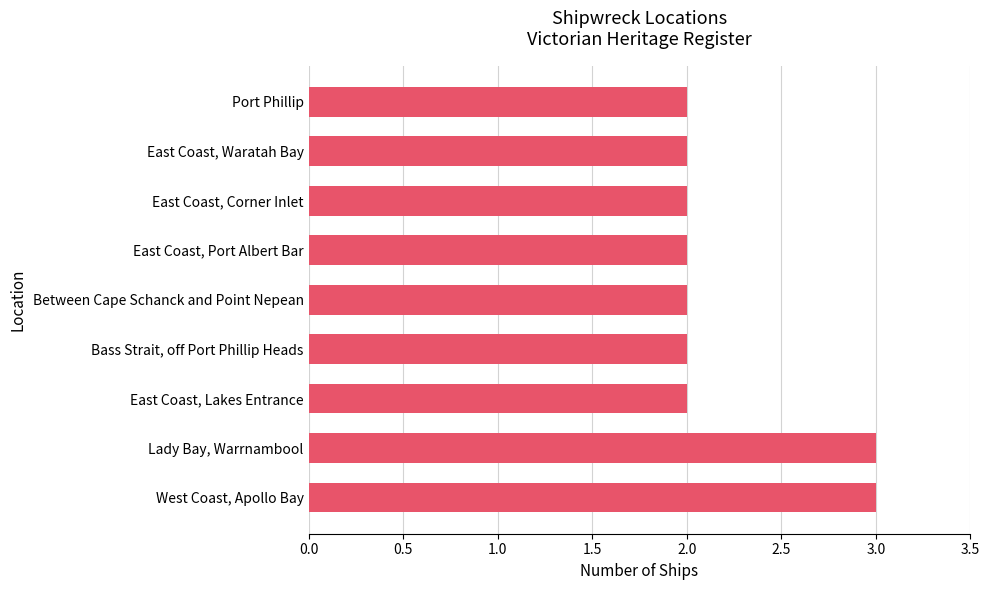

What value does the data have at Lady Bay, Warrnambool?

3